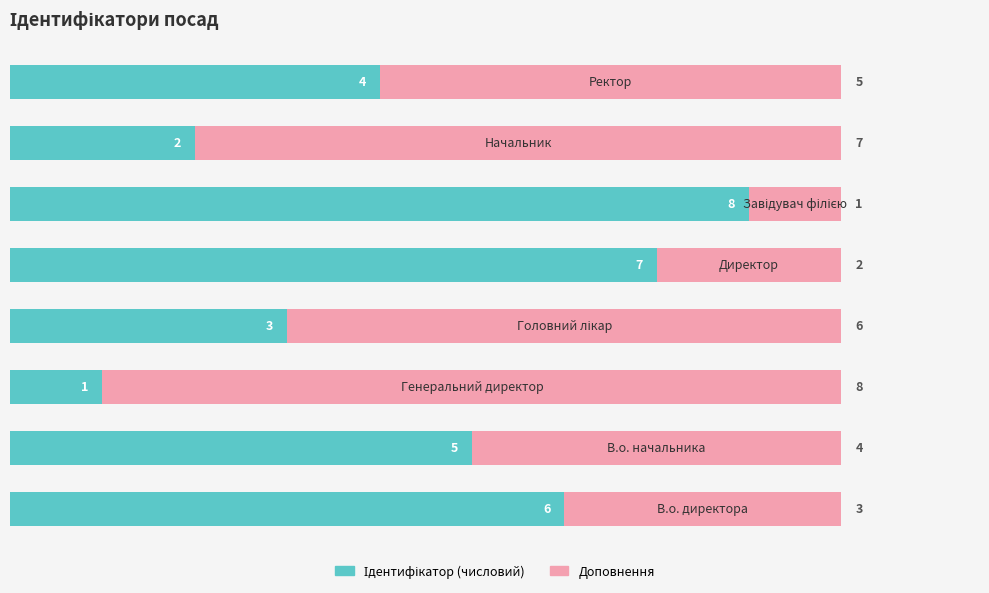

What is the difference between the second highest and second lowest values in the Доповнення series?

5